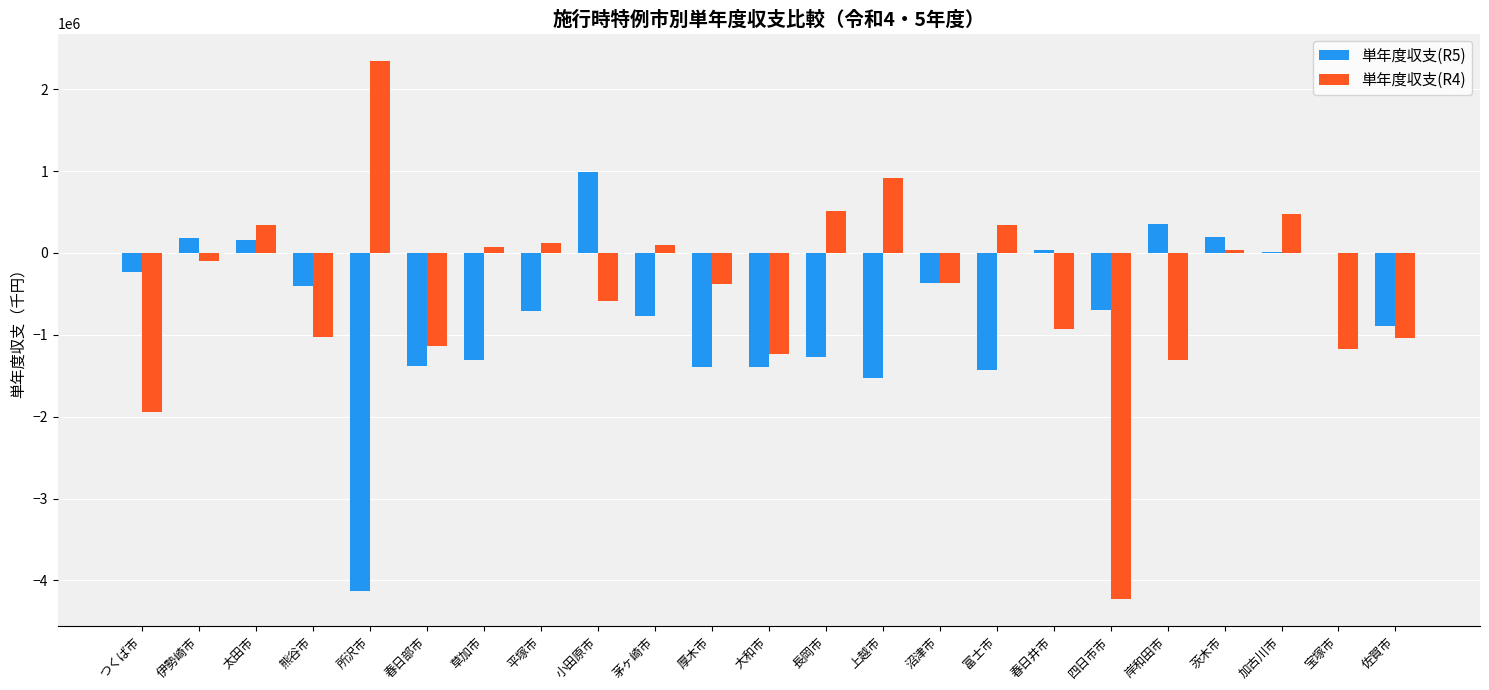

The value of 単年度収支(R4) at 加古川市 is 474864. True or false?

True